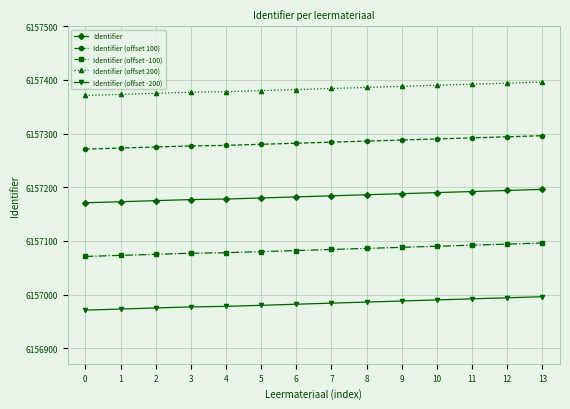

What is the difference between the highest and lowest values at 2?

400